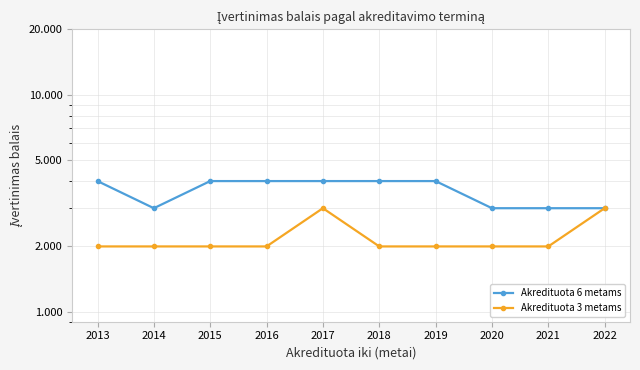

True or false: Akredituota 3 metams has more than 1 interior local peaks.

False